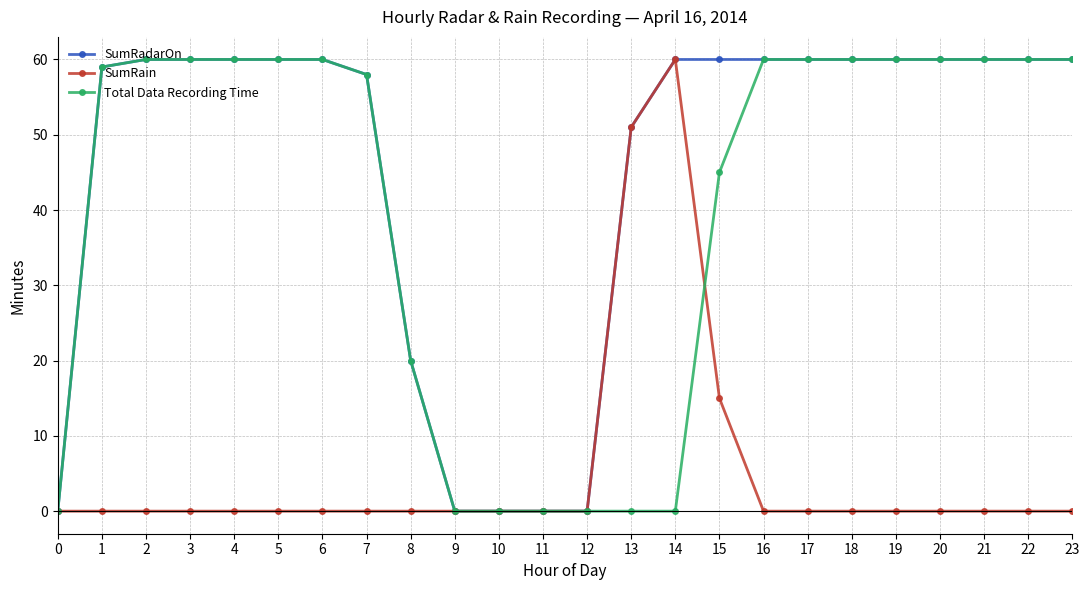

What is the difference between the maximum and minimum values in the Total Data Recording Time series?

60